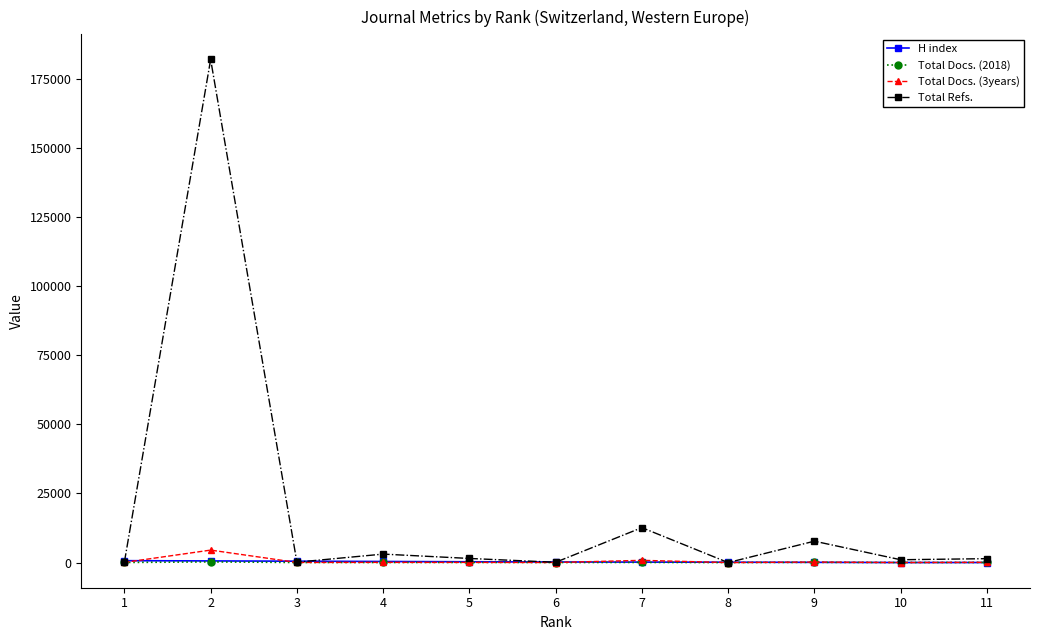

What is the average value of the Total Refs. series?

19064